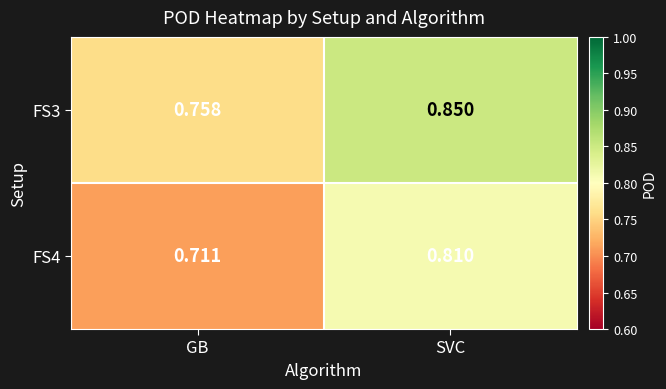

Where is FS4 nearest to the value 0?

GB